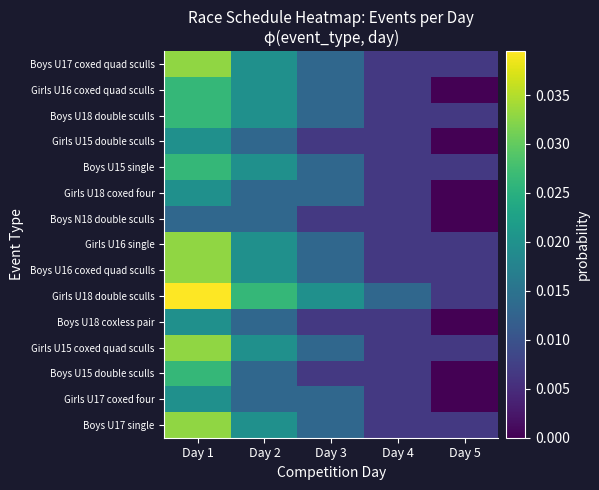

How many data points does each series have?

5